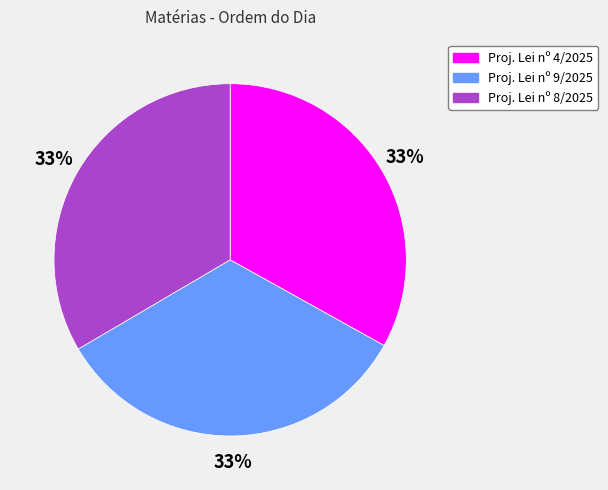

To the nearest percent, what is the average slice percentage?

33%